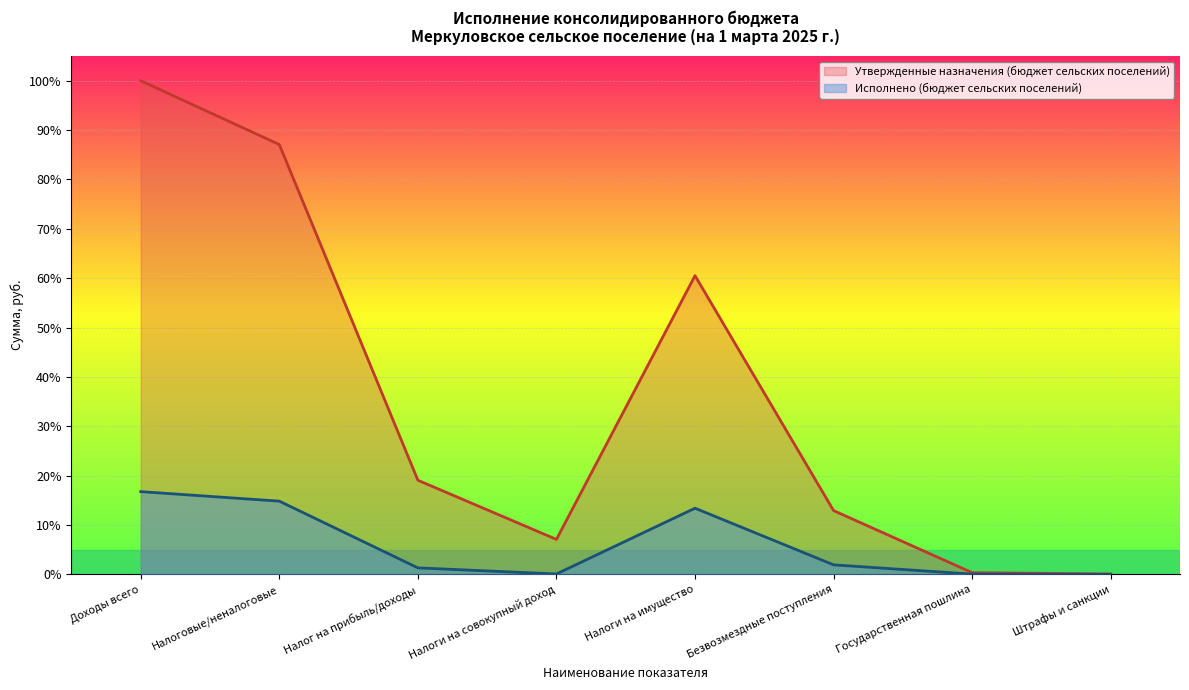

At how many categories does at least one series exceed 7?

6